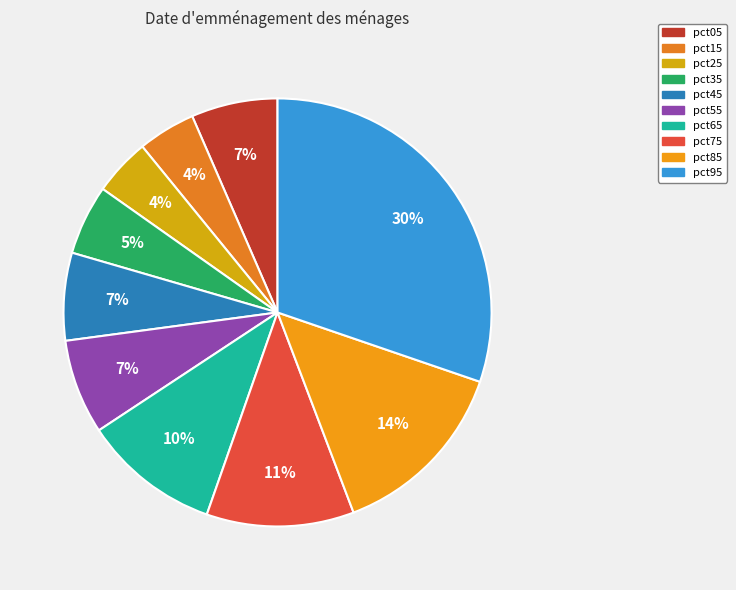

The pct85 slice represents 14% of the pie. True or false?

True